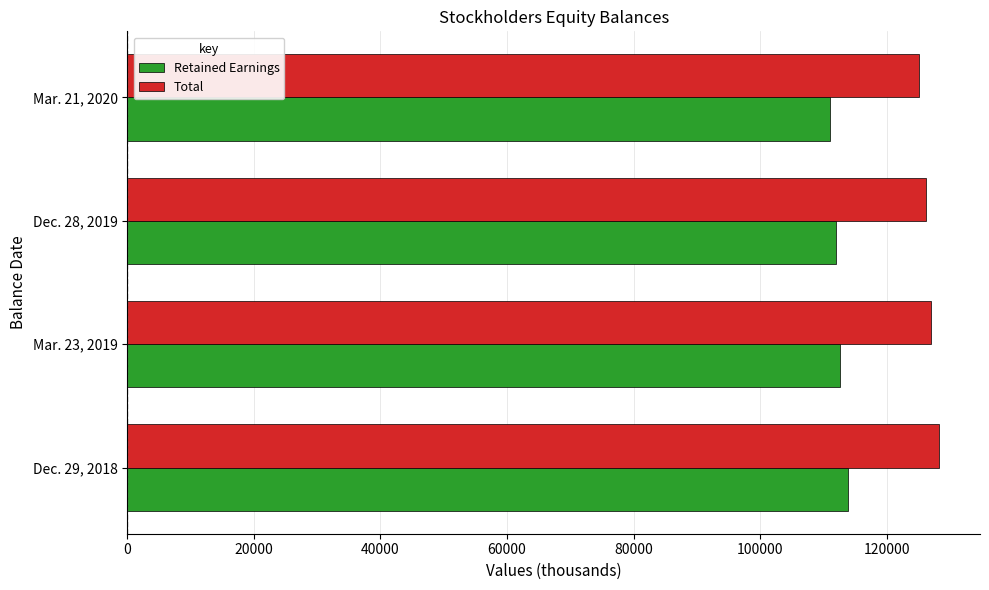

What is the total value across all series at Mar. 23, 2019?

239561